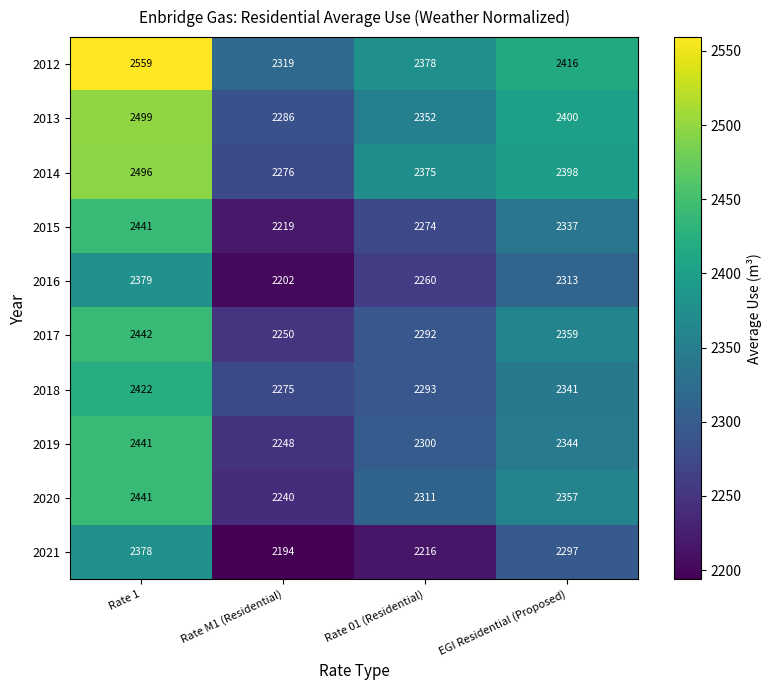

Which series has the widest spread of values?

2012